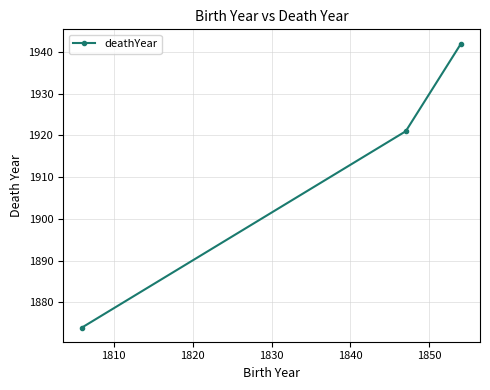

Does the chart have visible grid lines?

Yes